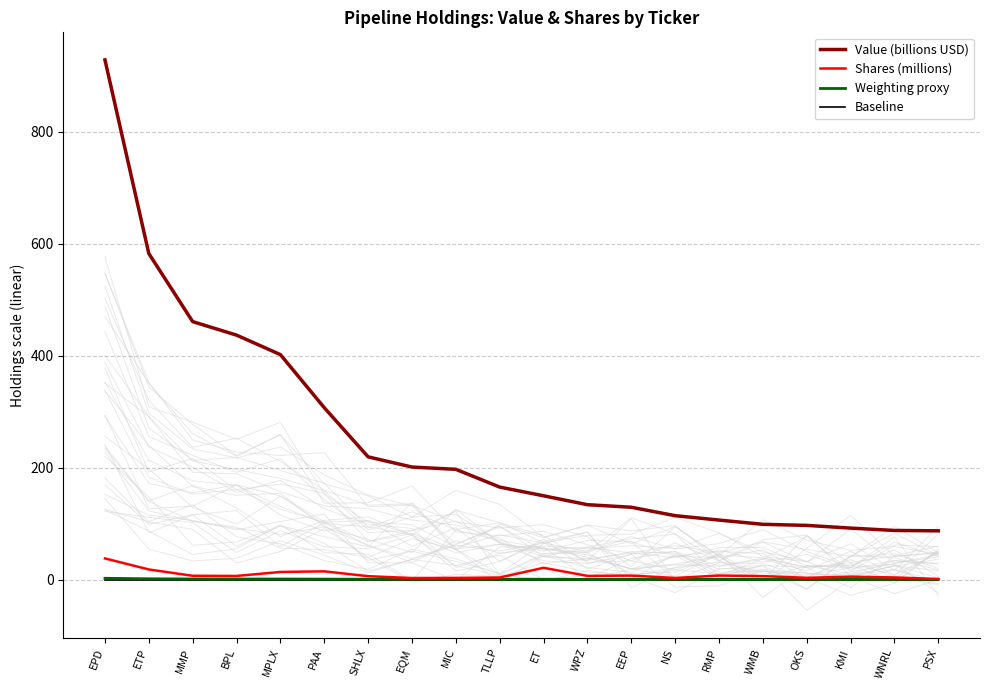

True or false: Shares (millions) and Weighting proxy cross at least once.

False